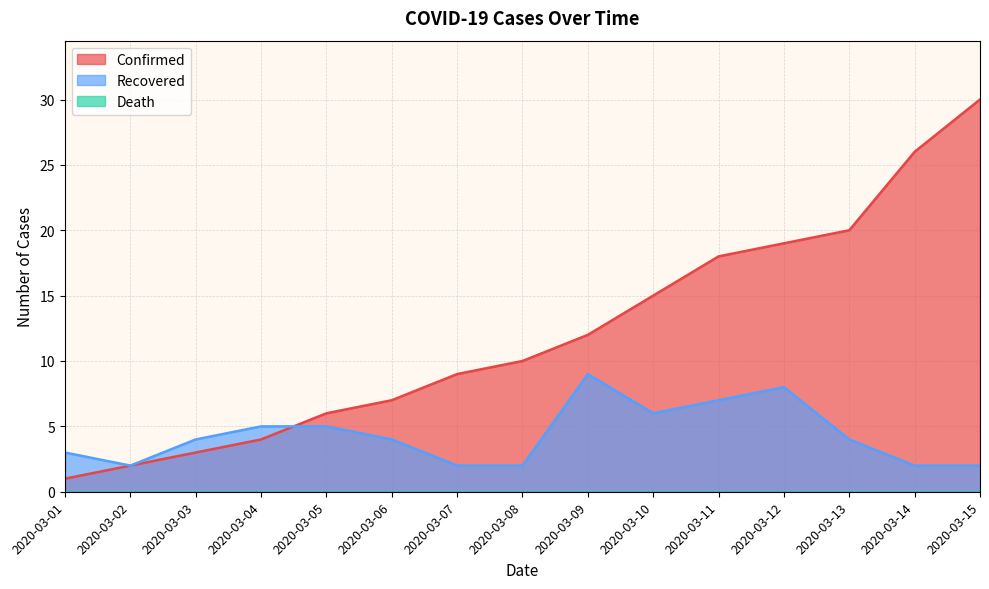

Rank the series by their average value, from lowest to highest.

Recovered, Confirmed